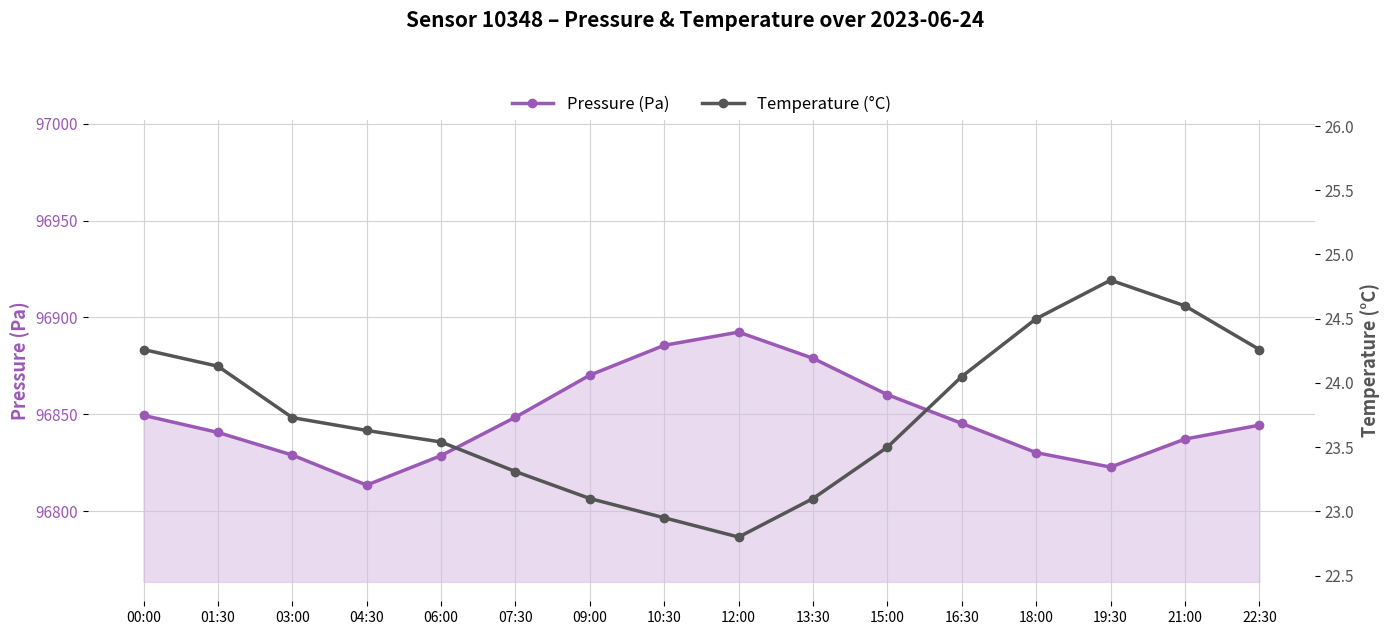

At which label does Pressure (Pa) first exceed 96845?

00:00